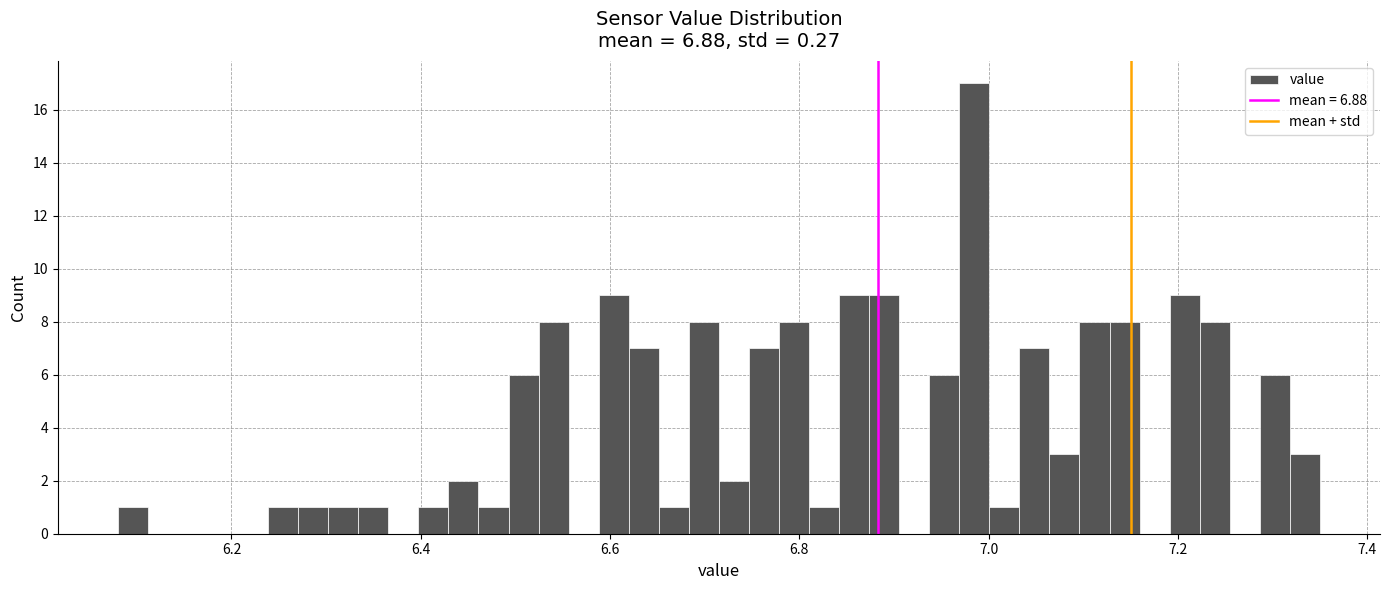

Read against the x-axis, roughly where is the centre of the tallest bar?

6.98